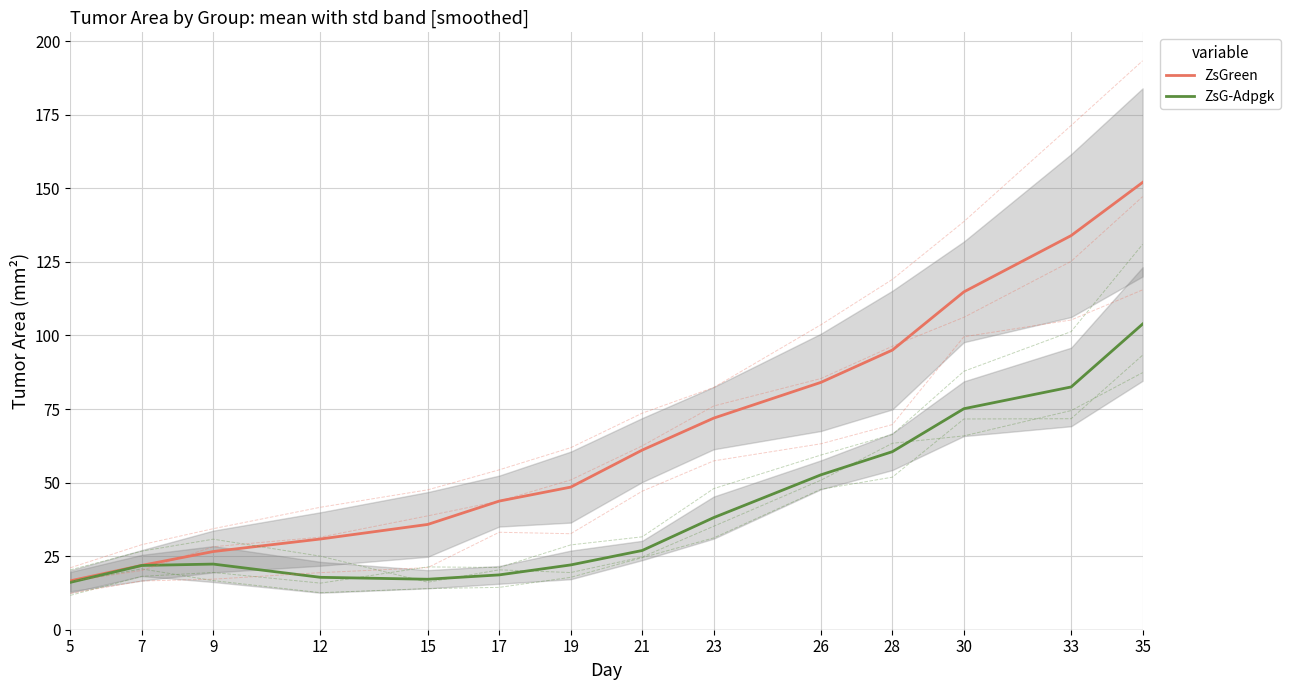

What is the spread (max minus min) of values at 28?

34.5